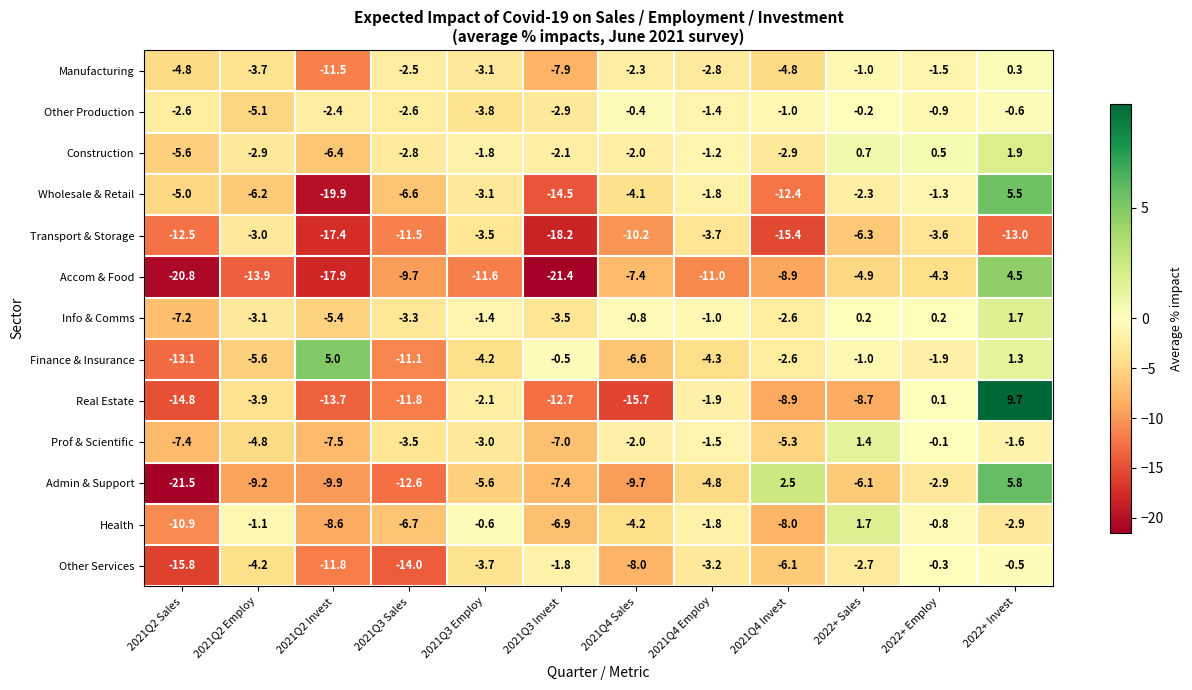

What is the average value of the Wholesale & Retail series?

-6.0